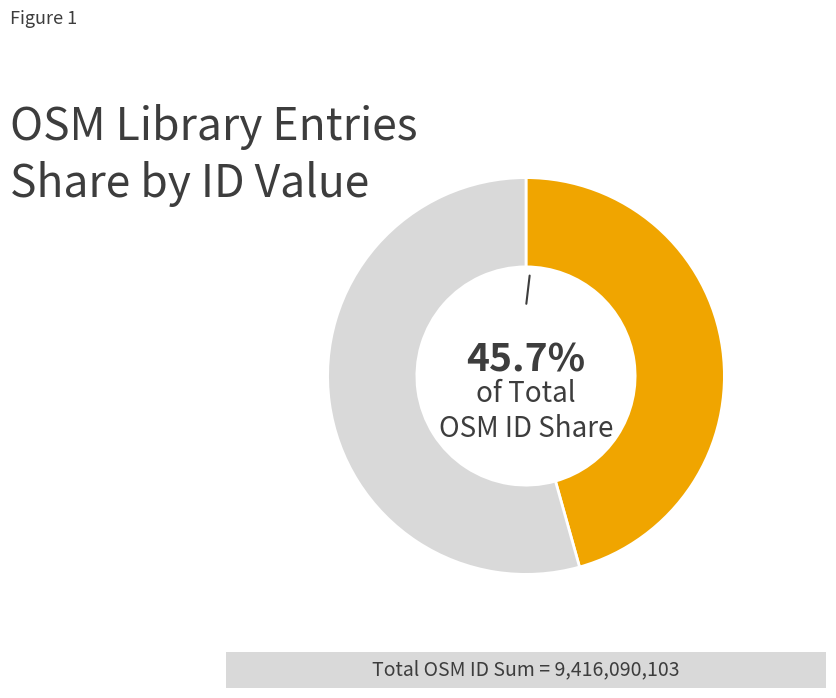

Does any single category account for the majority?

Yes